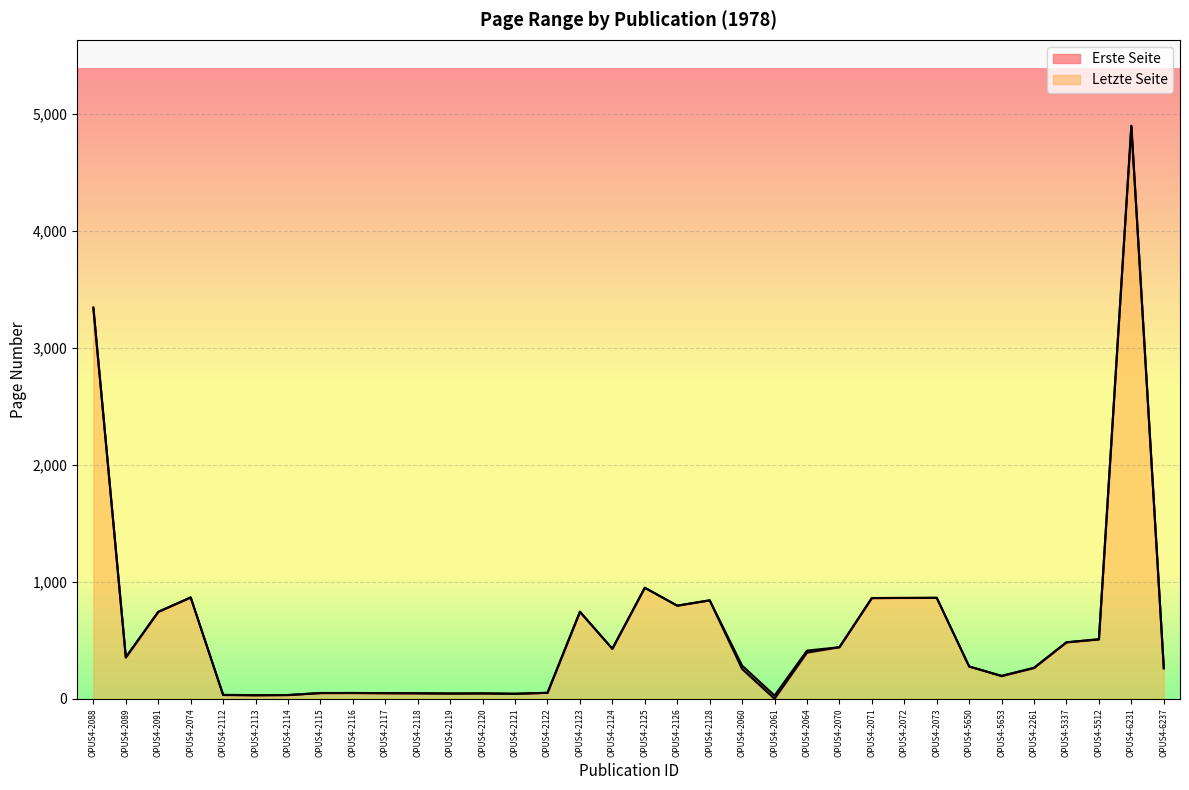

Reading right to left, transcribe all the data shown in this chart.

Erste Seite: 260	4893	507	483	263	194	276	863	862	861	441	395	1	255	841	796	949	428	742	51	43	46	45	47	48	50	49	32	30	33	866	743	353	3333
Letzte Seite: 263	4895	510	483	266	197	277	863	862	861	441	412	28	284	842	796	949	428	745	52	44	47	46	48	49	50	50	33	32	34	866	743	355	3344